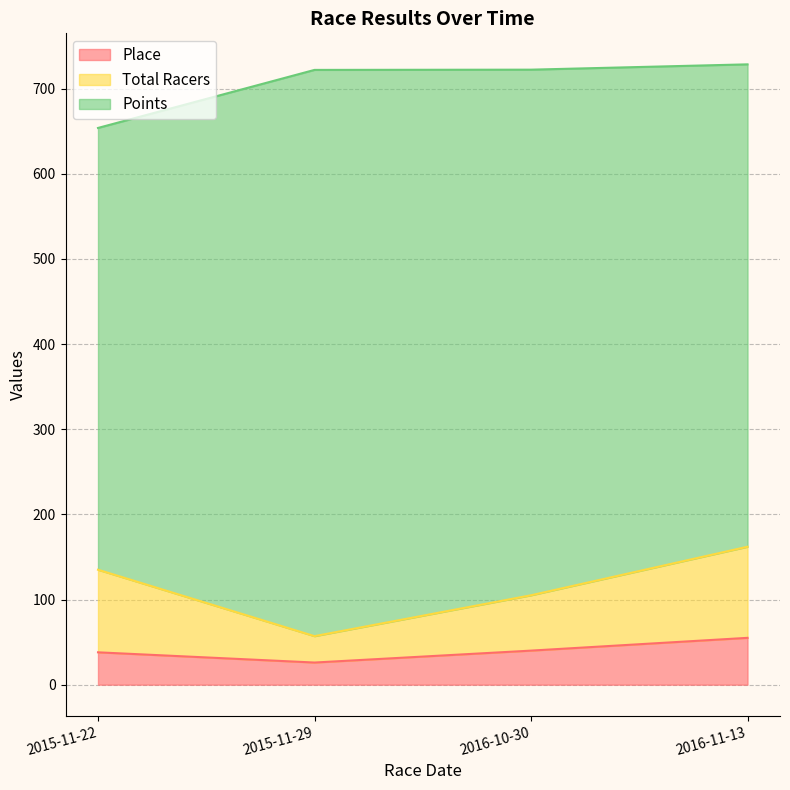

Where is the first local minimum for Place?

2015-11-29